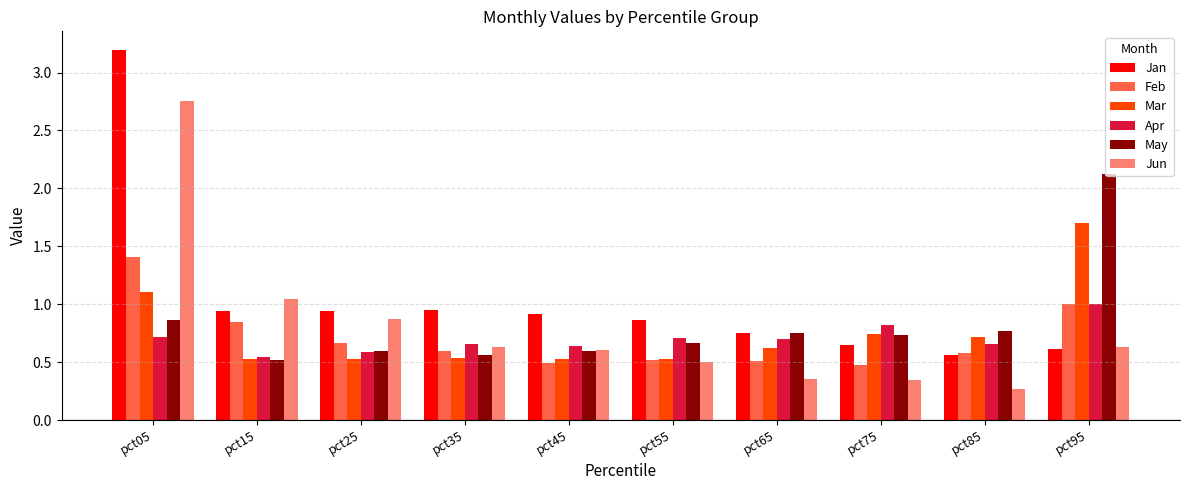

How many data points does each series have?

10